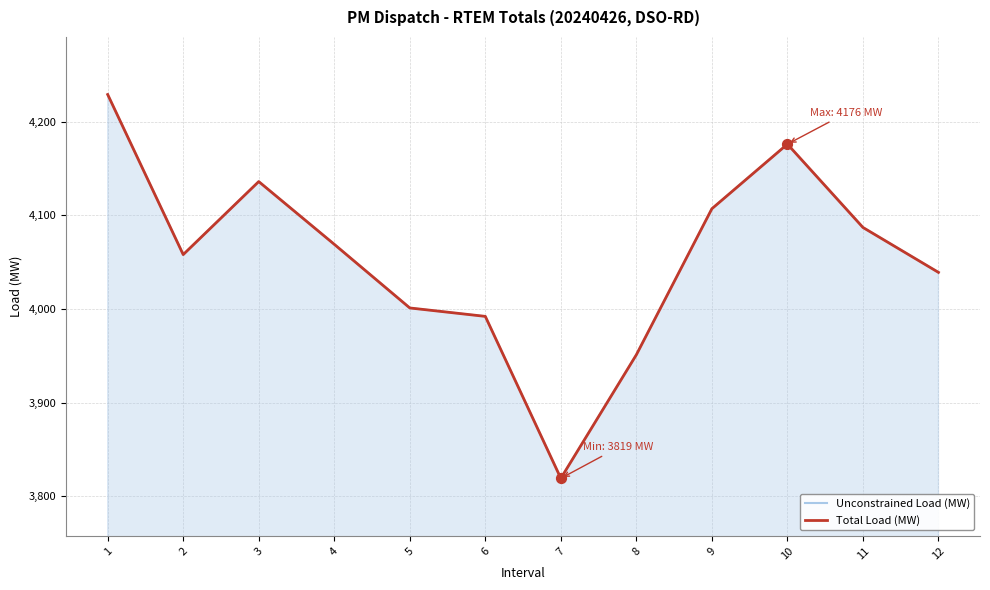

Which series has the largest Y range (max minus min)?

Unconstrained Load (MW)